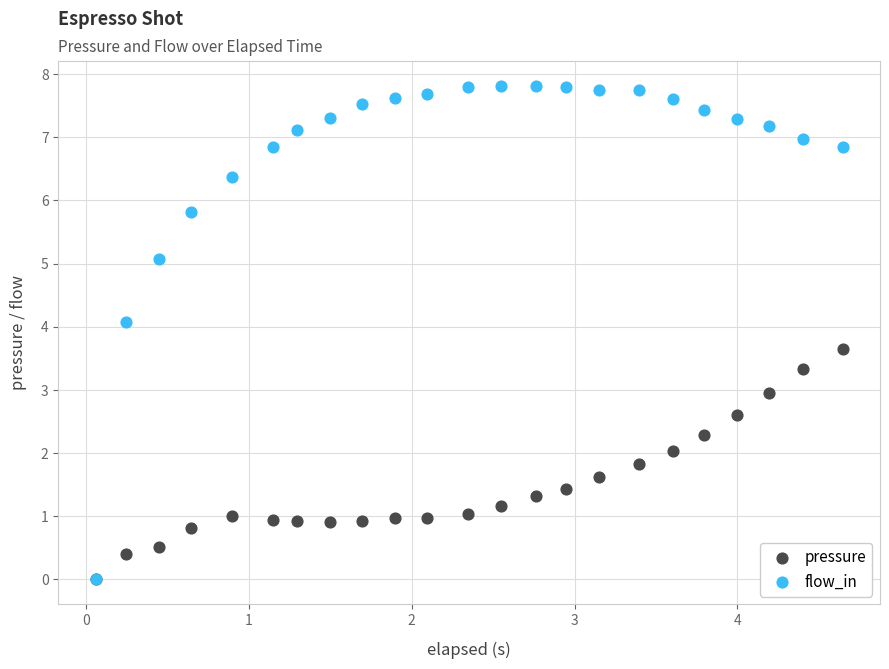

Which series has the widest spread of Y values?

flow_in